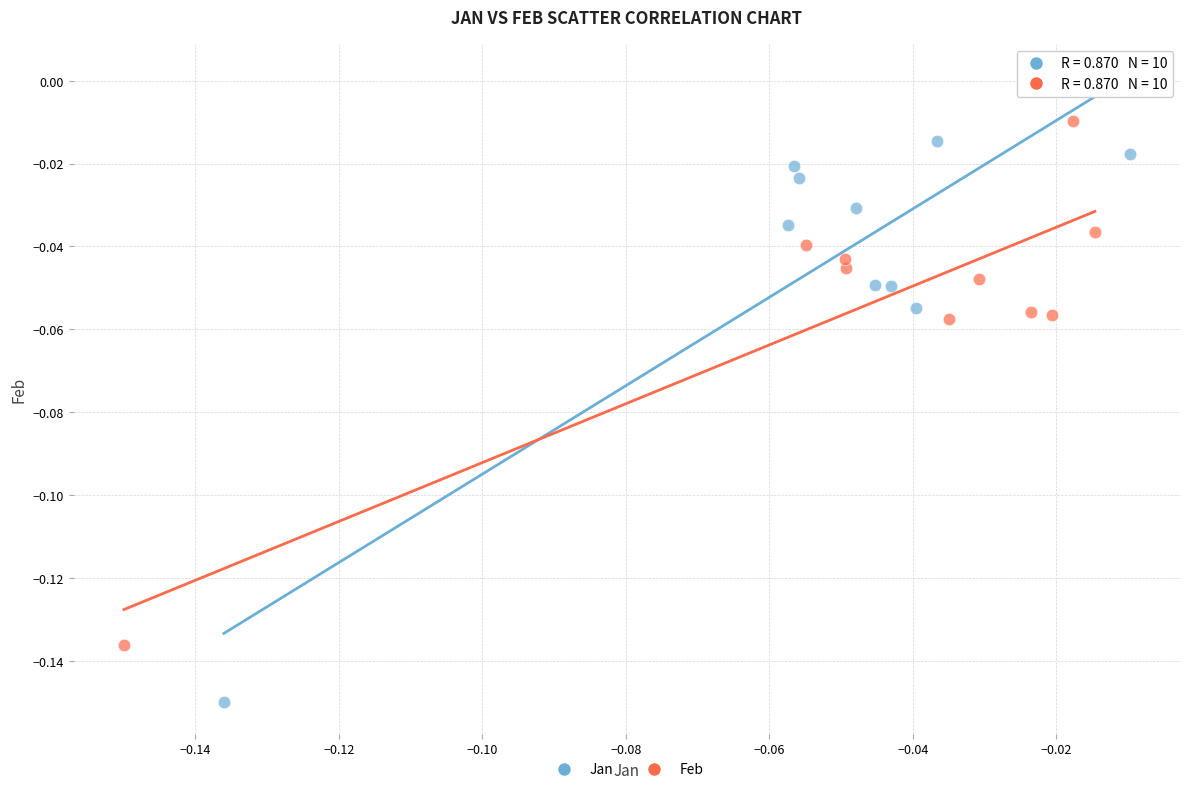

Which series contains the lowest Y value?

Jan